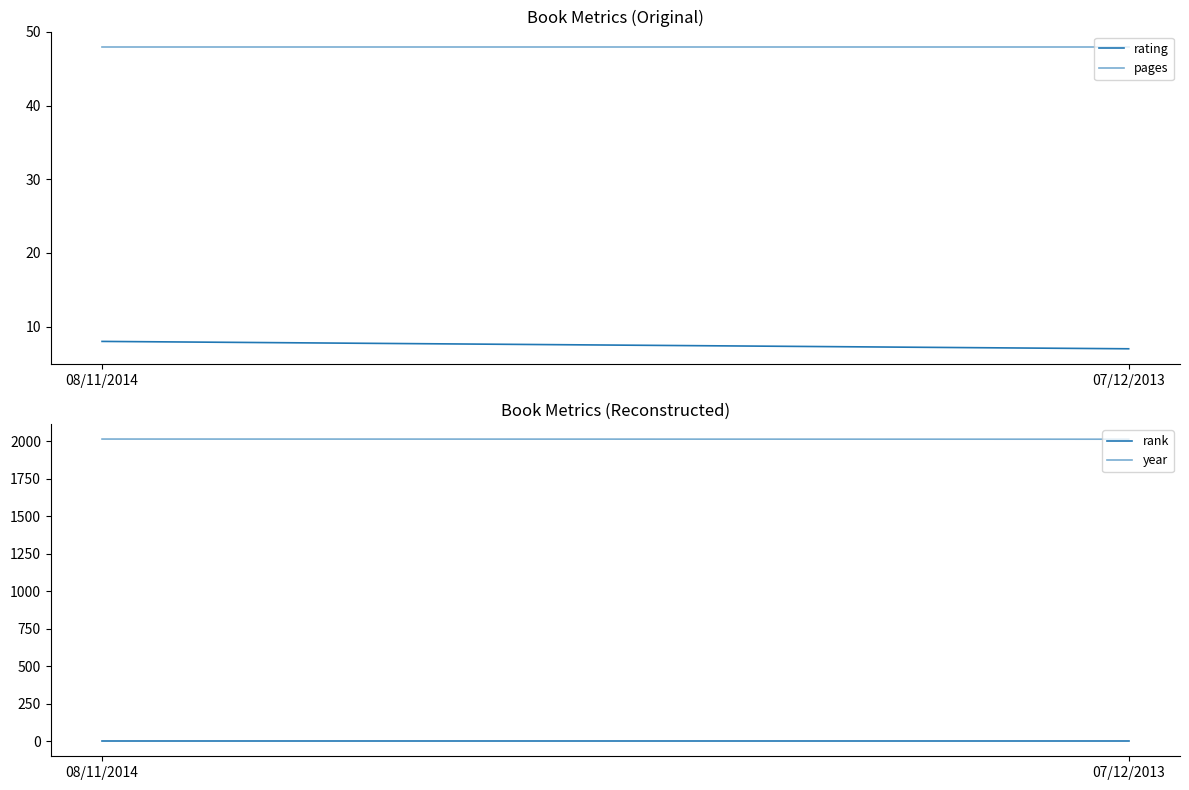

Rank the series at 07/12/2013 from highest to lowest value.

year, pages, rating, rank